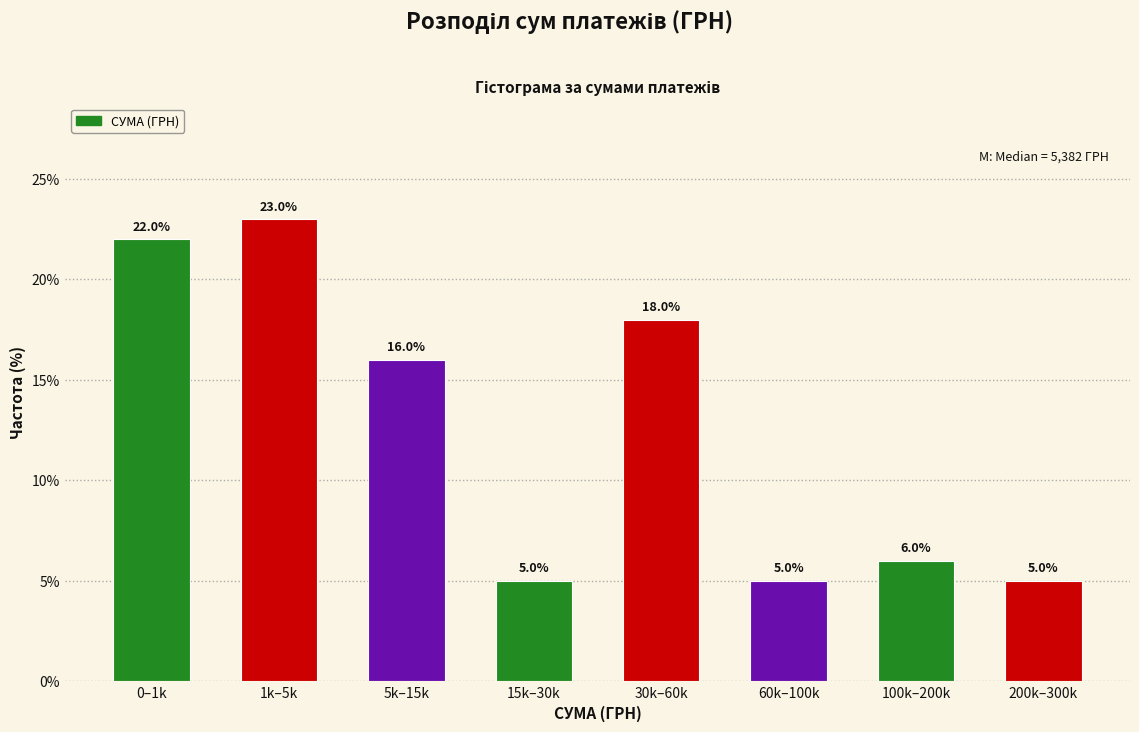

Reading right to left, extract all data points from this chart.

5	6	5	18	5	16	23	22